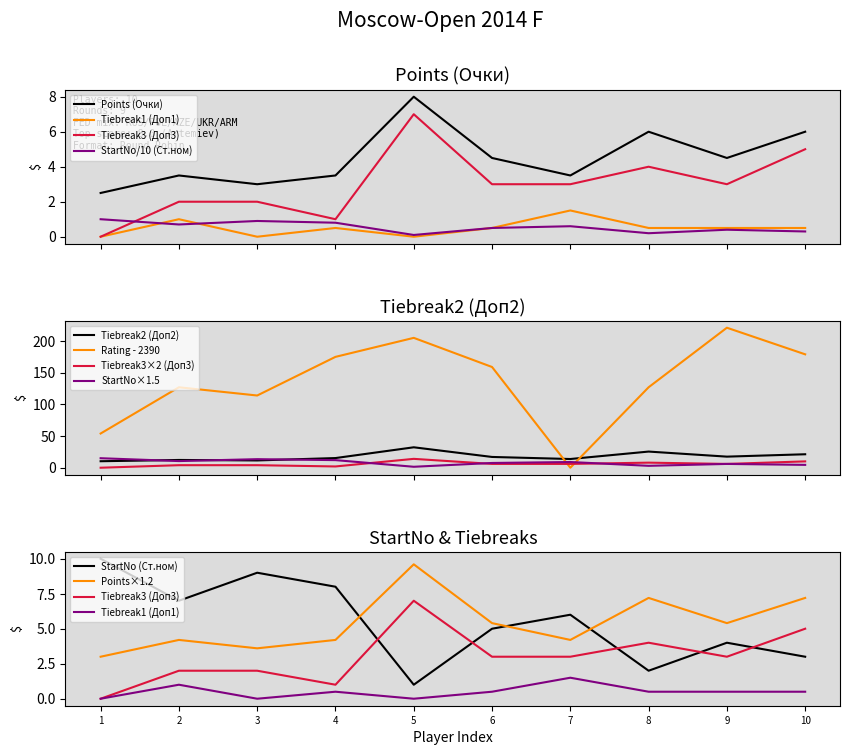

What is the difference between the second highest and minimum values in the Tiebreak1 (Доп1) series?

1.0